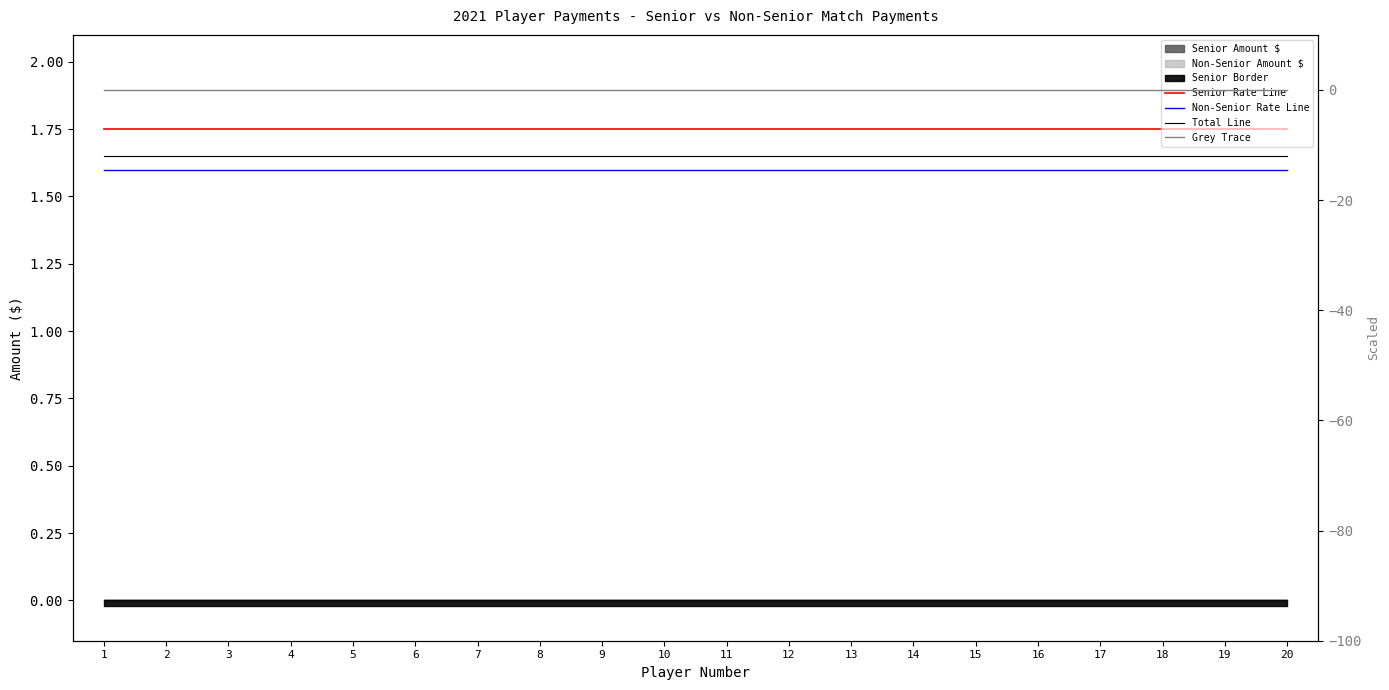

True or false: Total Line has a value of 0.5 at 16.

False